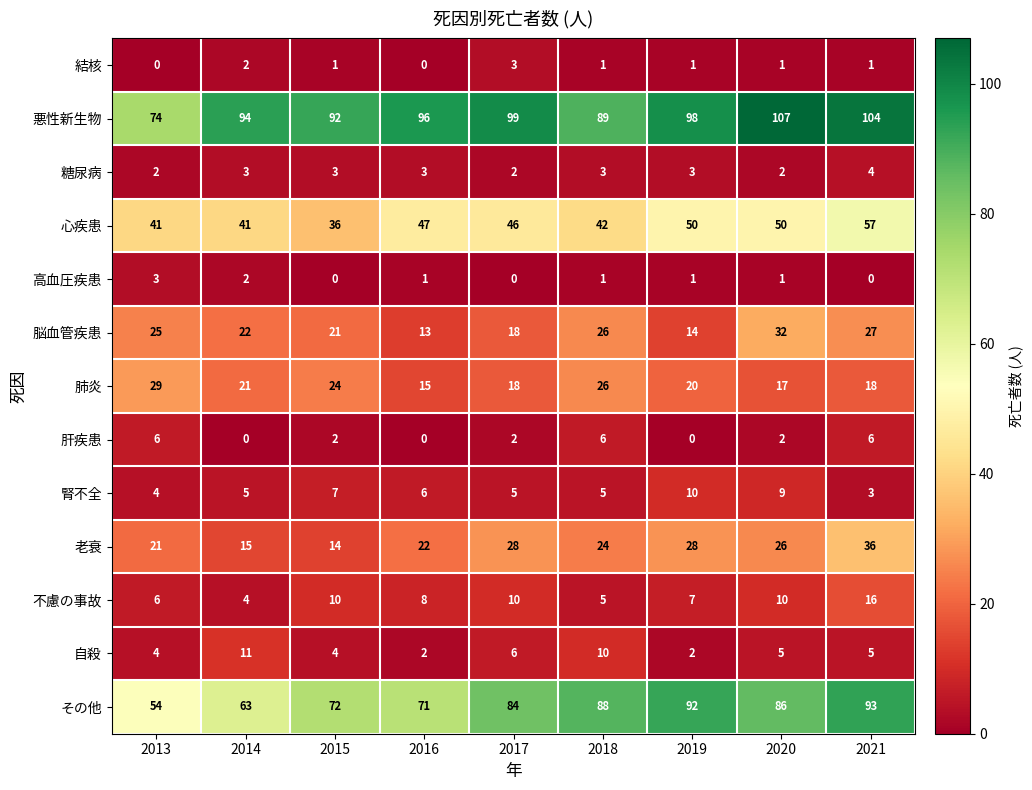

Where does the 肝疾患 series first go above 2?

2013